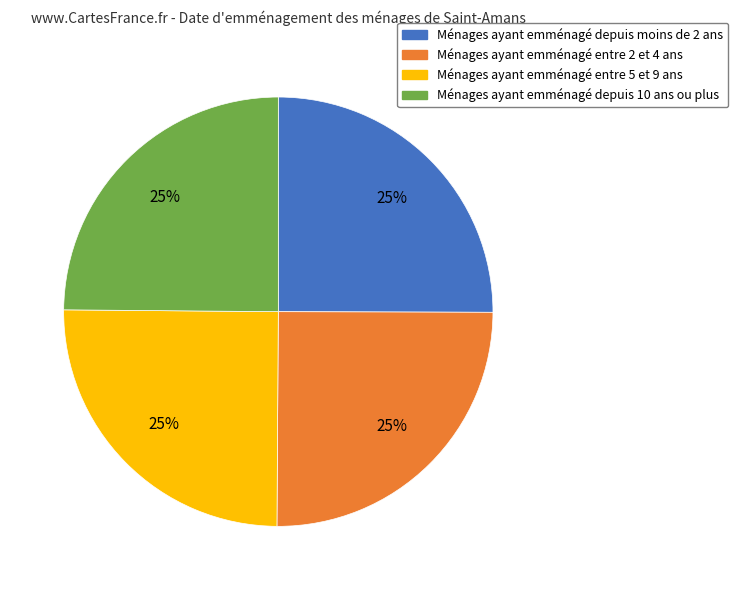

To the nearest percent, what is the average slice percentage?

25%